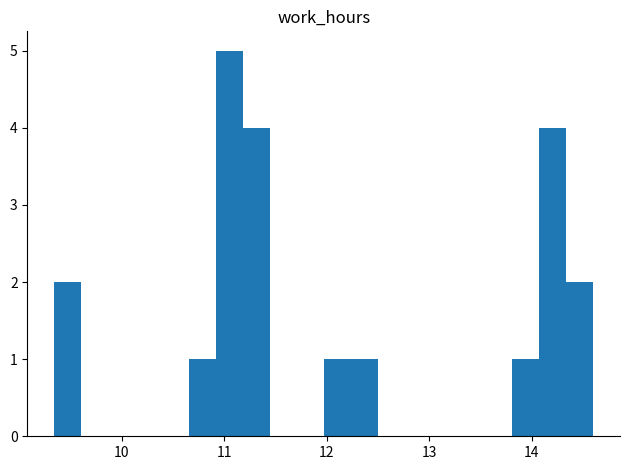

Around what value on the x-axis is the tallest bar? Give the approximate position of its centre, as read against the axis.

11.0